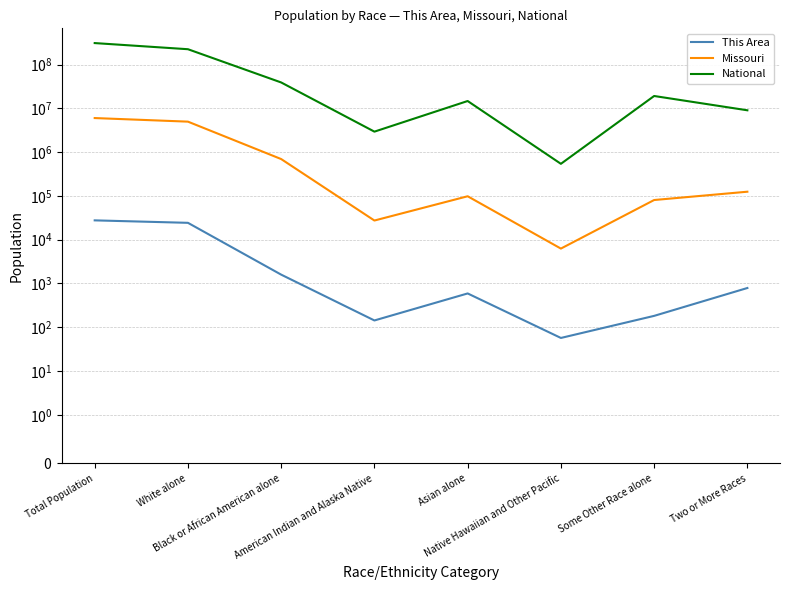

How many interior local peaks does the National series have?

2